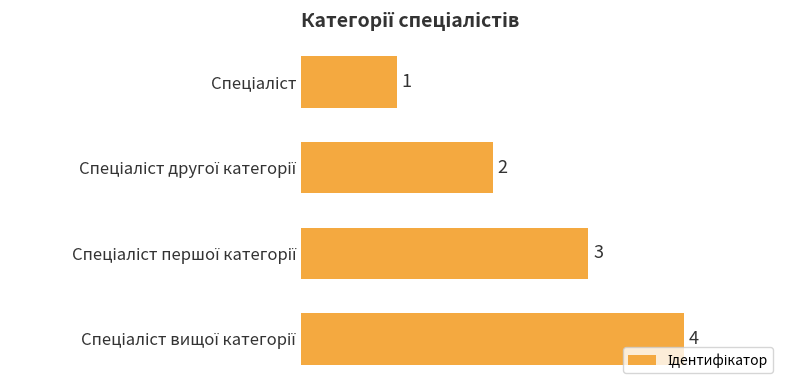

What is the difference between the maximum and minimum values?

3